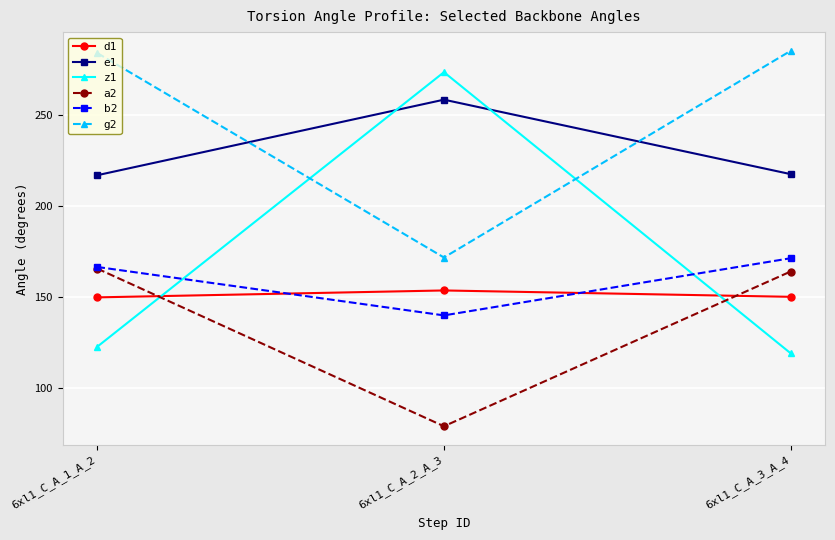

What is the label of the 3rd point from the left?

6xl1_C_A_3_A_4